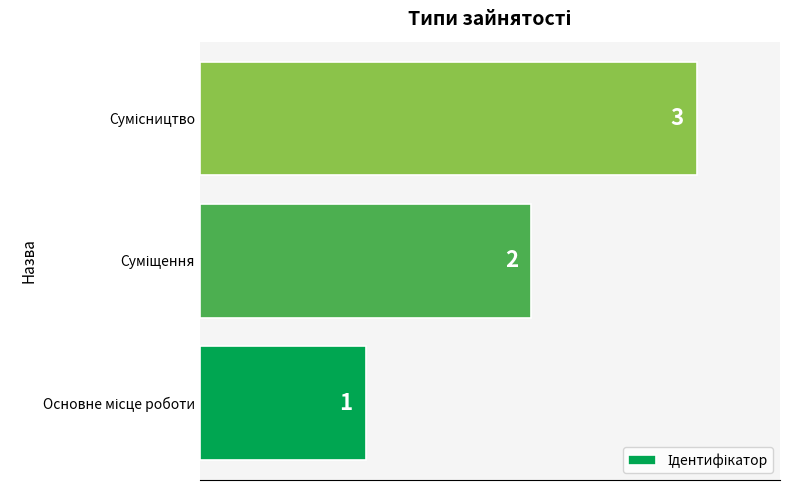

Count the values in the range 1 to 3.

3